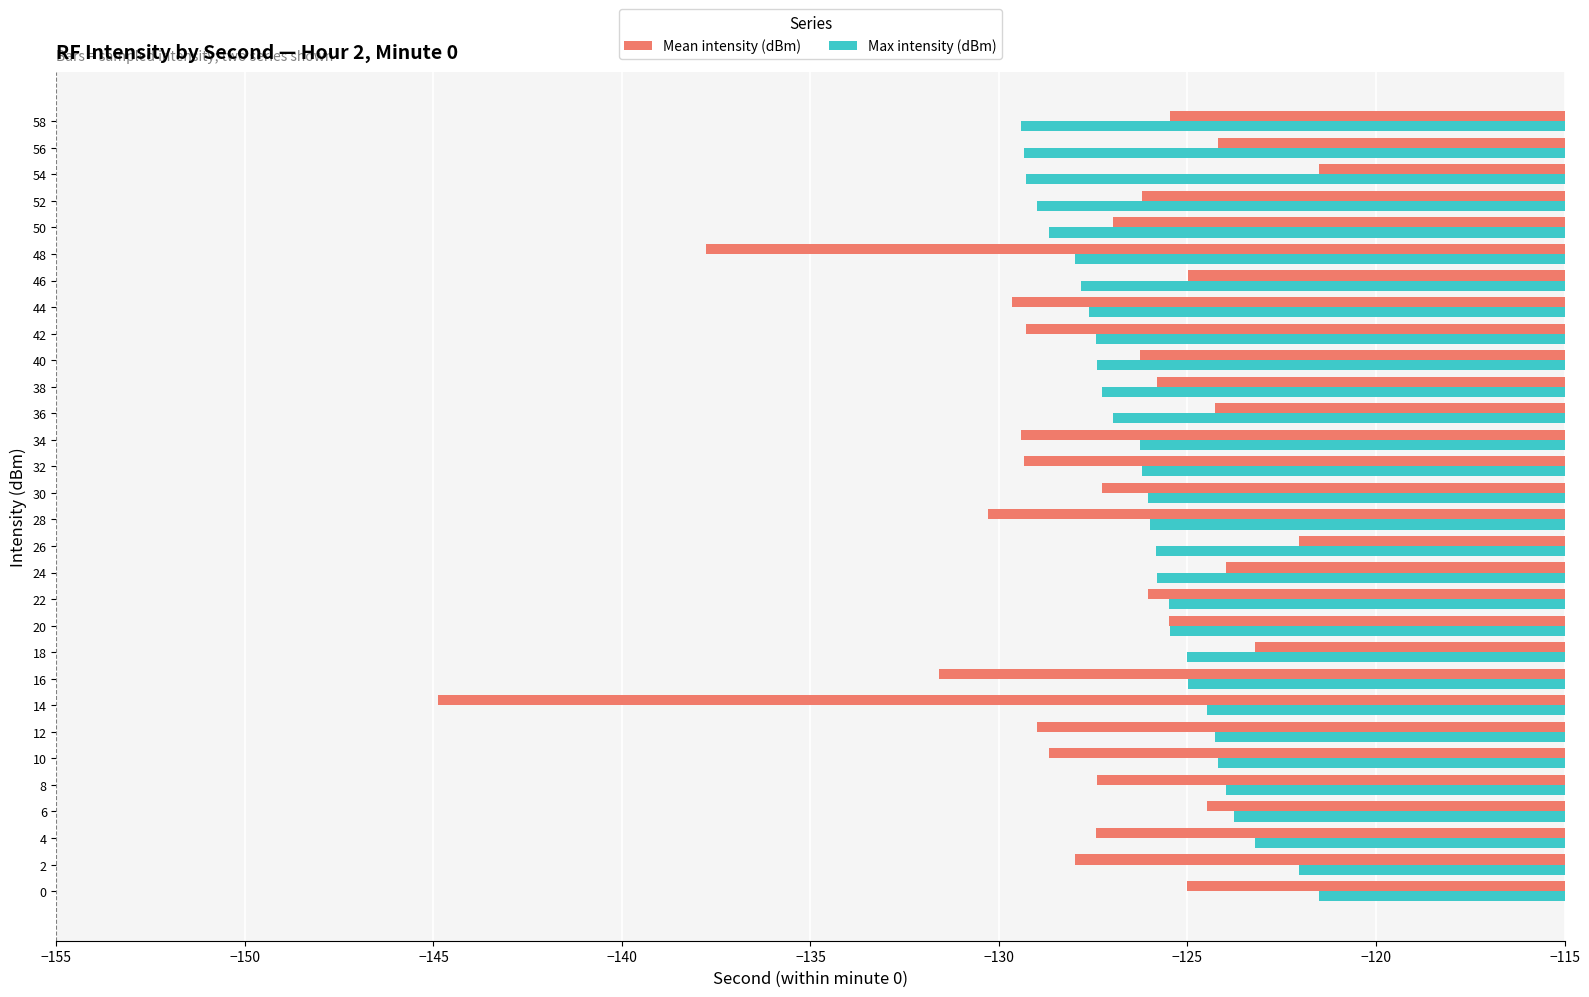

What is the minimum value shown in the chart?

-144.9